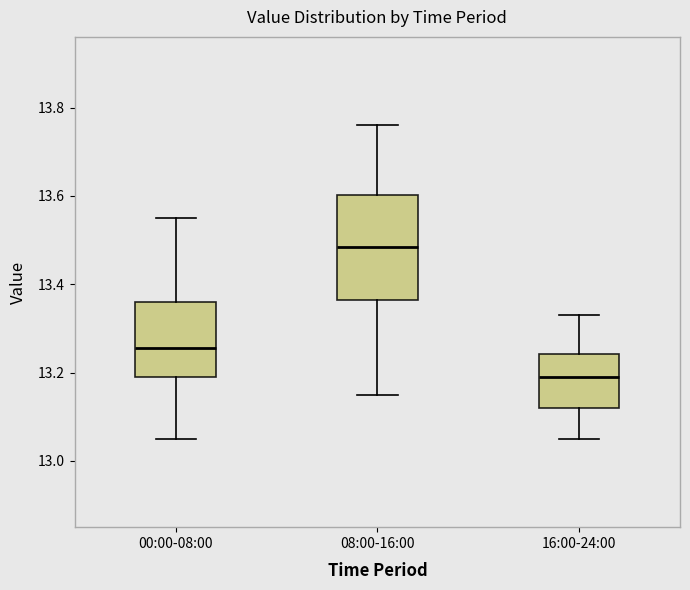

Reading left to right, transcribe this box plot: for each box, give where its median line is, the range the box spans, and where its two whiskers end, as read against the y-axis. The values are not printed on the chart, so give them approximately, as read against the axis.

00:00-08:00: median 13.26, box 13.20 to 13.36, whiskers 13.06 to 13.56
08:00-16:00: median 13.48, box 13.36 to 13.60, whiskers 13.16 to 13.76
16:00-24:00: median 13.20, box 13.12 to 13.24, whiskers 13.06 to 13.34